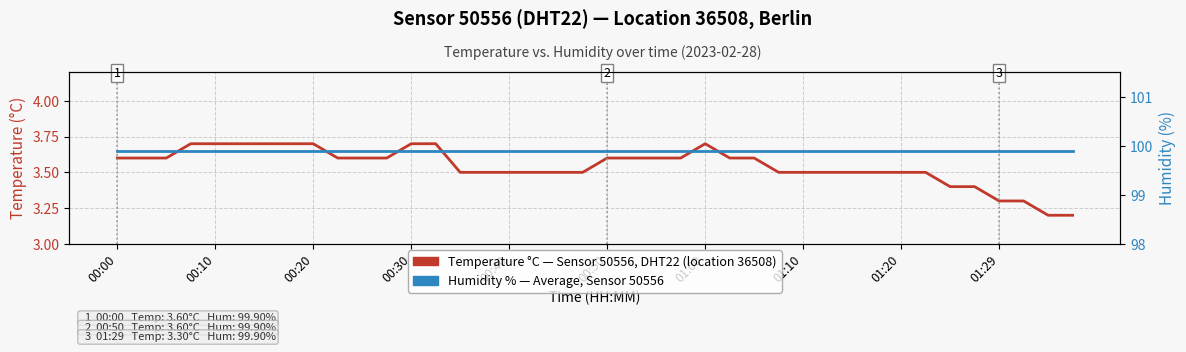

Rank the series by their maximum value, from highest to lowest.

Humidity % — Average, Sensor 50556, Temperature °C — Sensor 50556, DHT22 (location 36508)